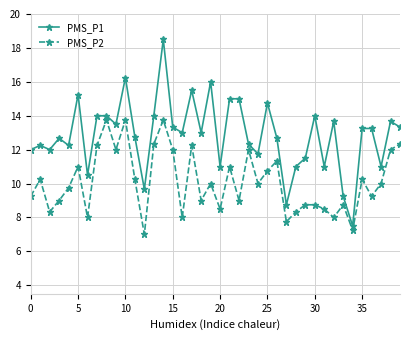

Which series has the largest total across all categories?

PMS_P1